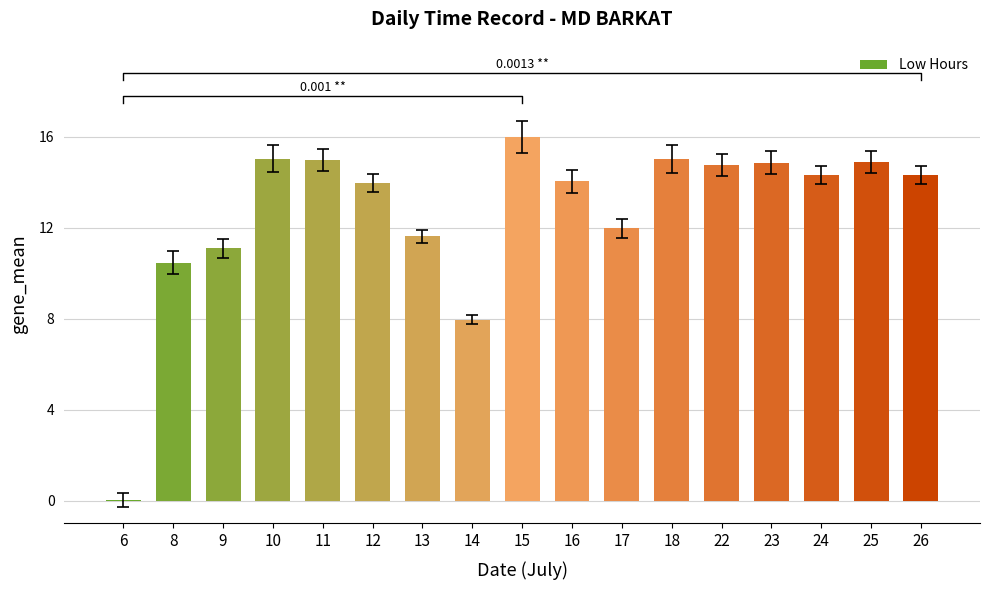

What is the difference between the maximum and minimum values?

16.0